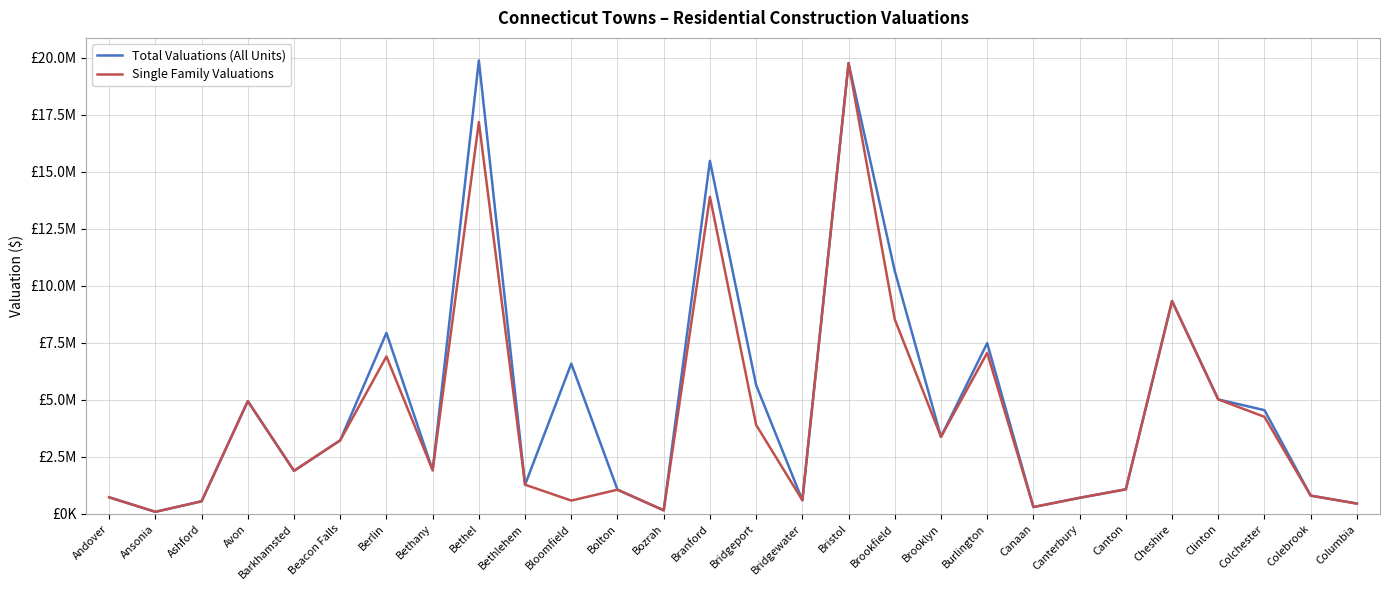

What are all the series names shown in the legend?

Total Valuations (All Units), Single Family Valuations